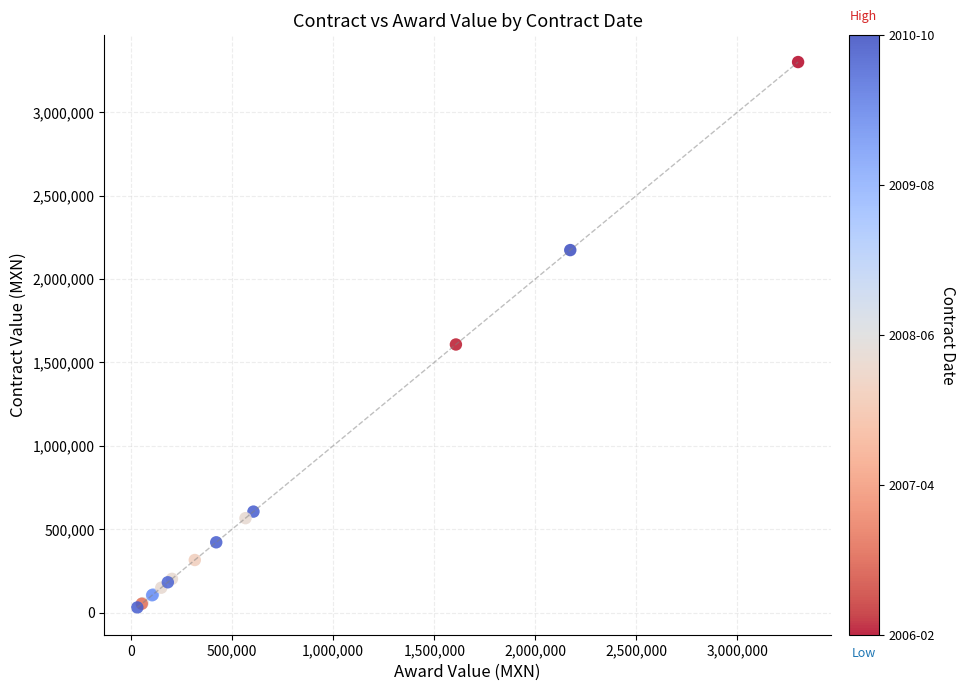

What Y value in the scatter plot is closest to 1665300?

1606955.7